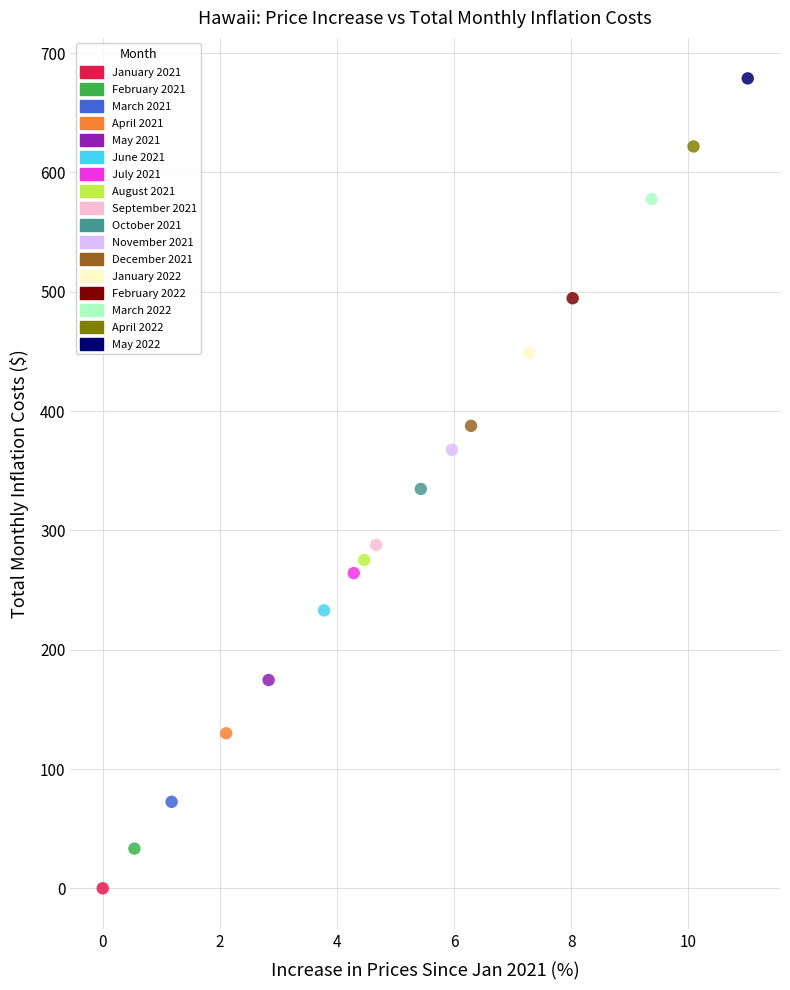

What are all the series names shown in the legend?

January 2021, February 2021, March 2021, April 2021, May 2021, June 2021, July 2021, August 2021, September 2021, October 2021, November 2021, December 2021, January 2022, February 2022, March 2022, April 2022, May 2022